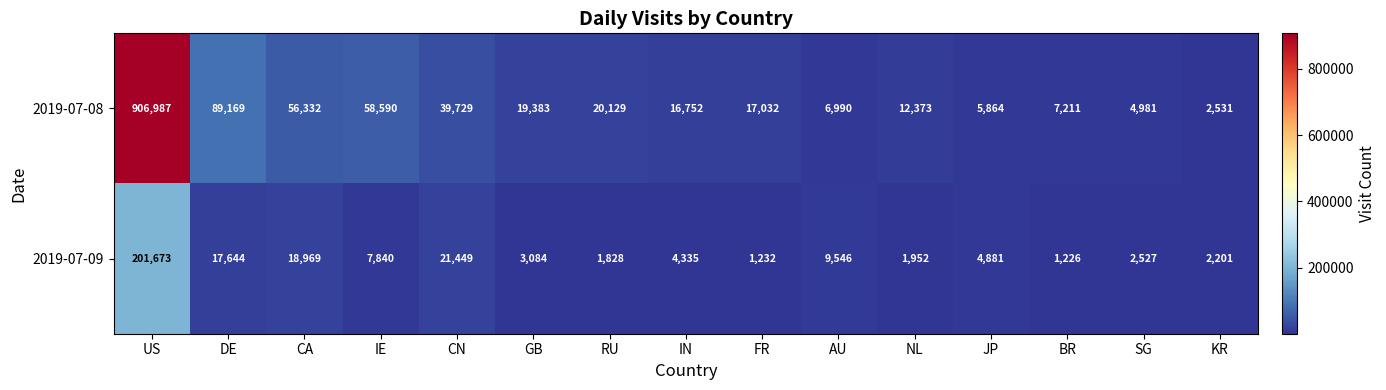

What is the average value of the 2019-07-09 series?

20026